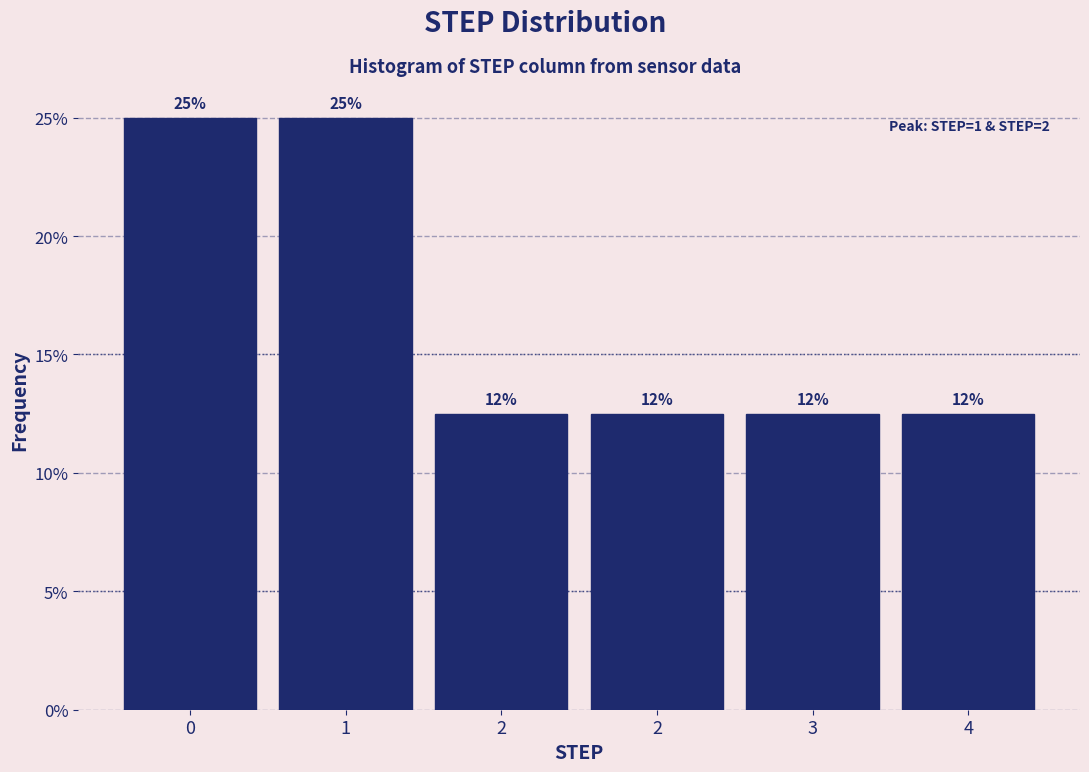

Does the chart contain any negative values?

No